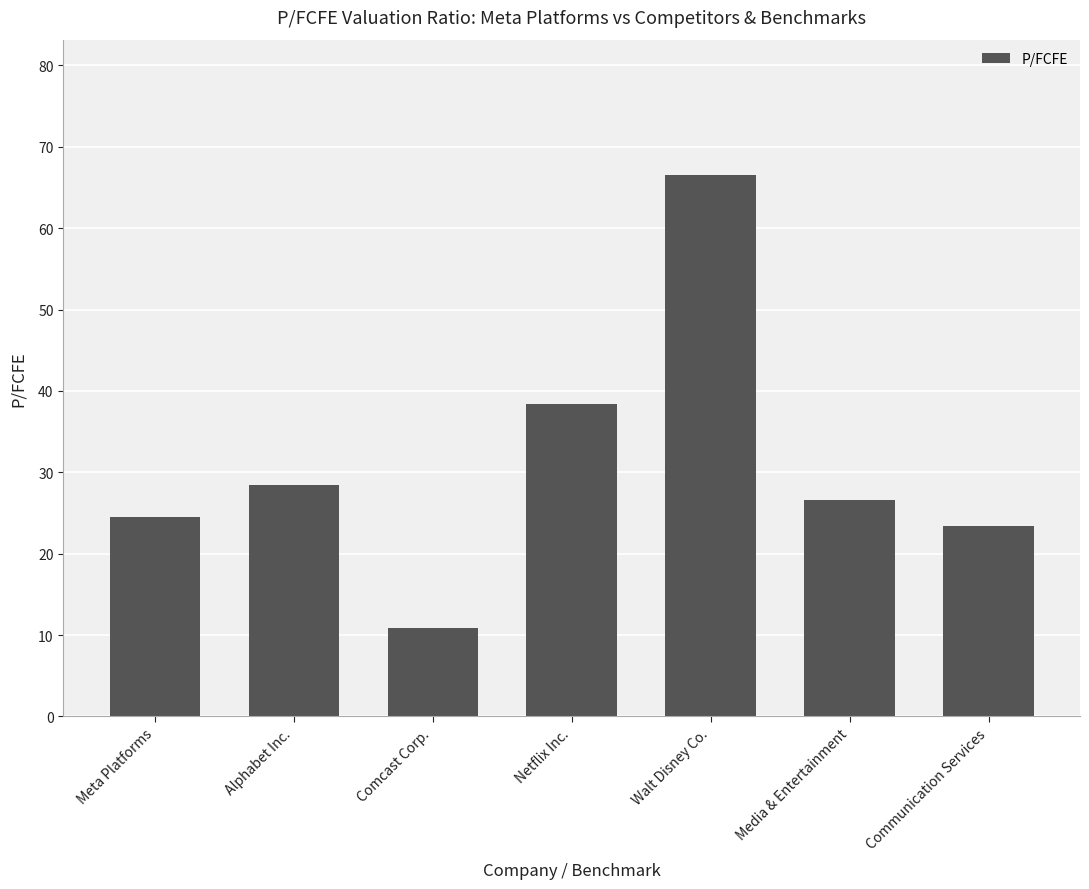

How many distinct data groups are displayed?

1